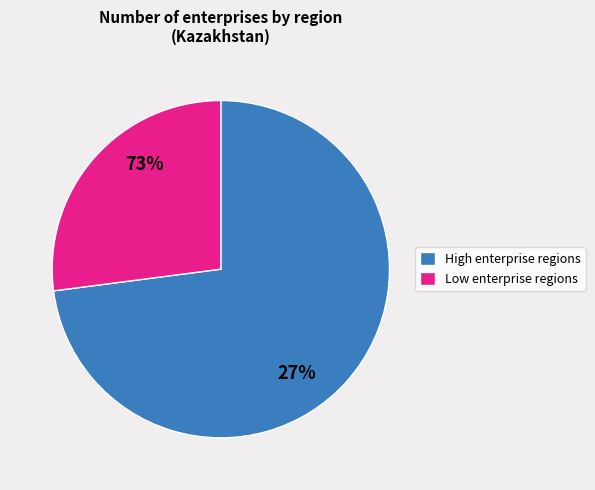

Is it true that Aktobe is 1% of the pie?

False